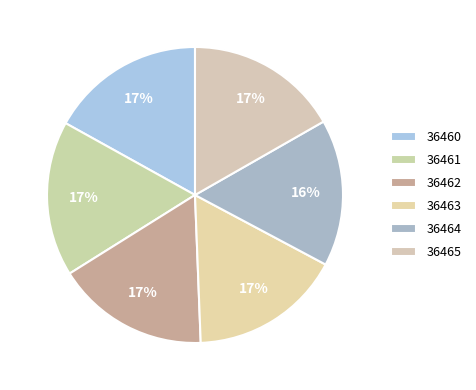

Count the number of slices in the pie.

6